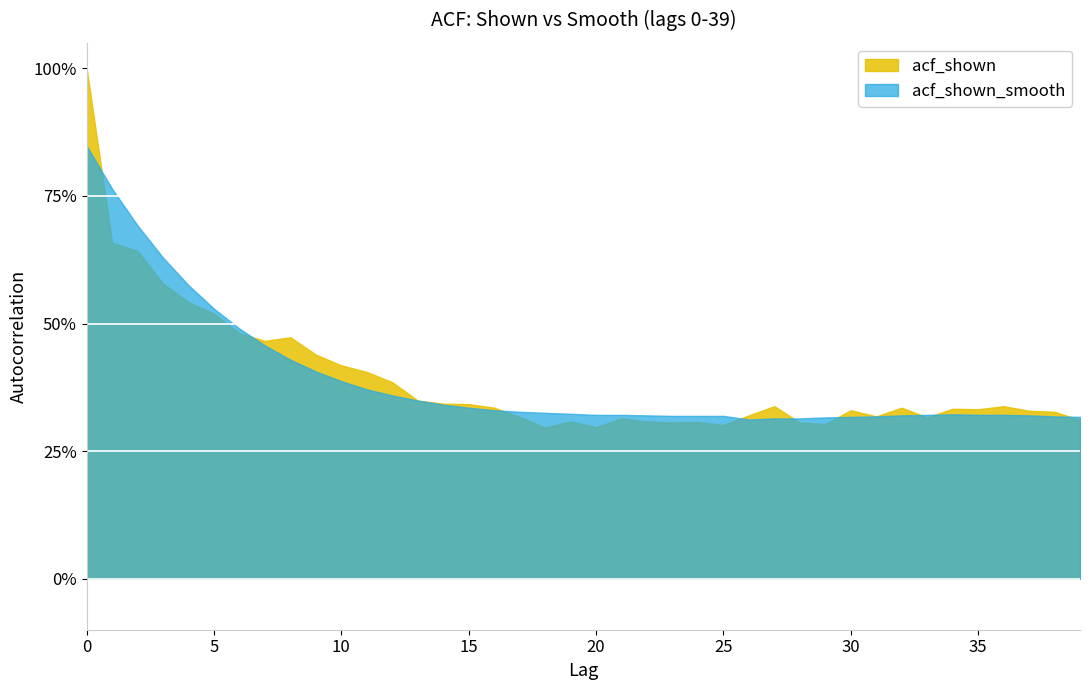

How many interior local peaks does the acf_shown_smooth series have?

1